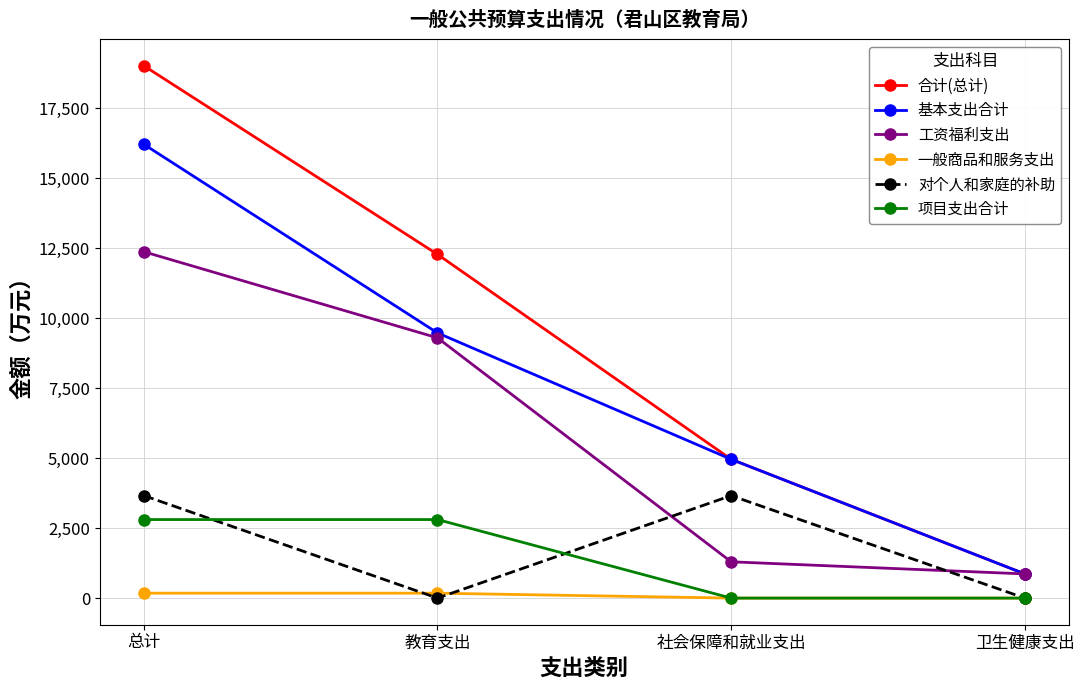

Which series has the largest total across all categories?

合计(总计)